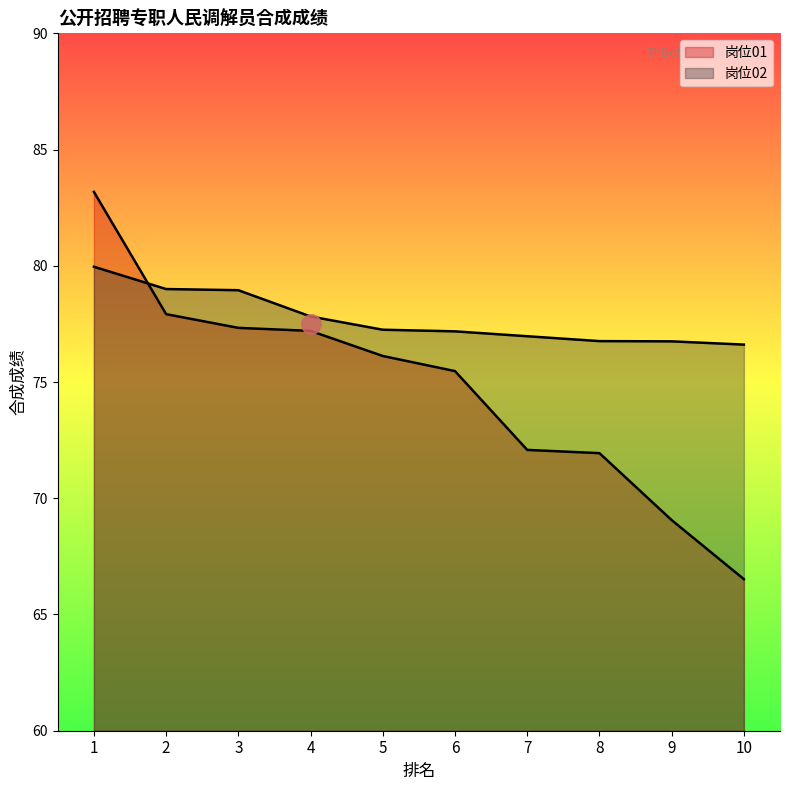

Reading left to right, what are all the values shown in this chart?

岗位01: 83.2	77.9	77.3	77.2	76.1	75.5	72.1	71.9	69.1	66.5
岗位02: 80.0	79.0	79.0	77.8	77.2	77.2	77.0	76.8	76.8	76.6